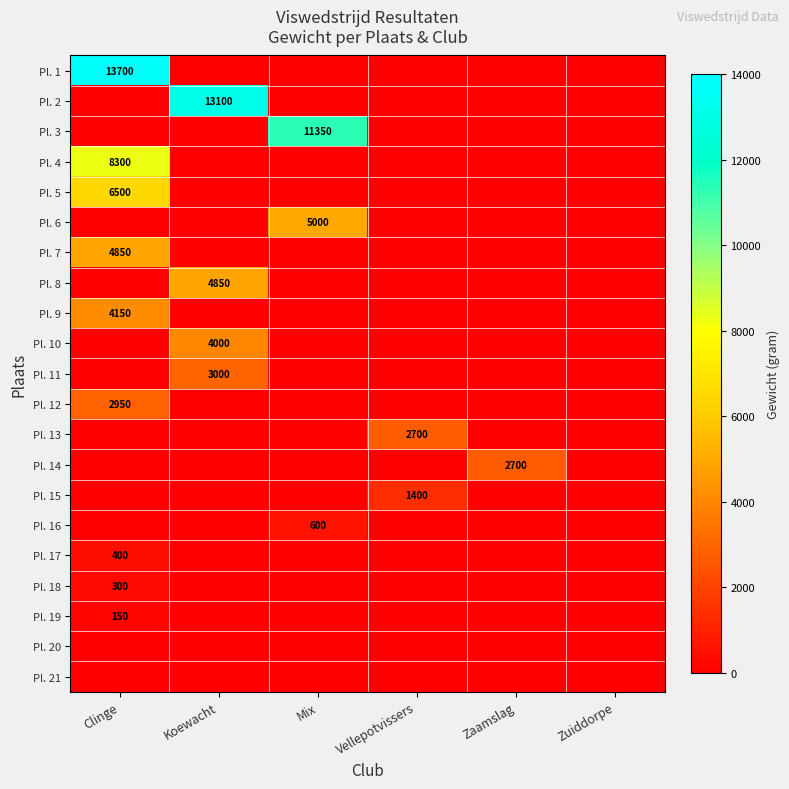

Is the value of Pl. 1 at Vellepotvissers greater than the value of Pl. 9 at Mix?

No